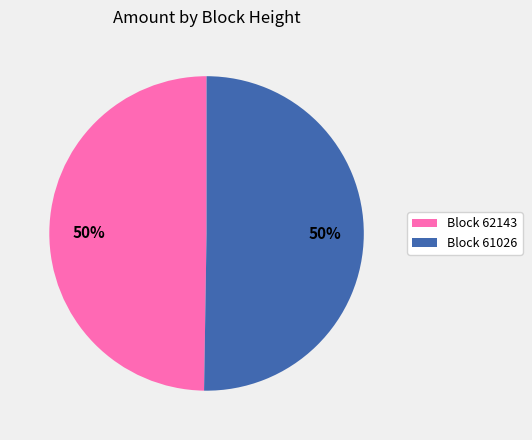

Which slice is the largest?

61026